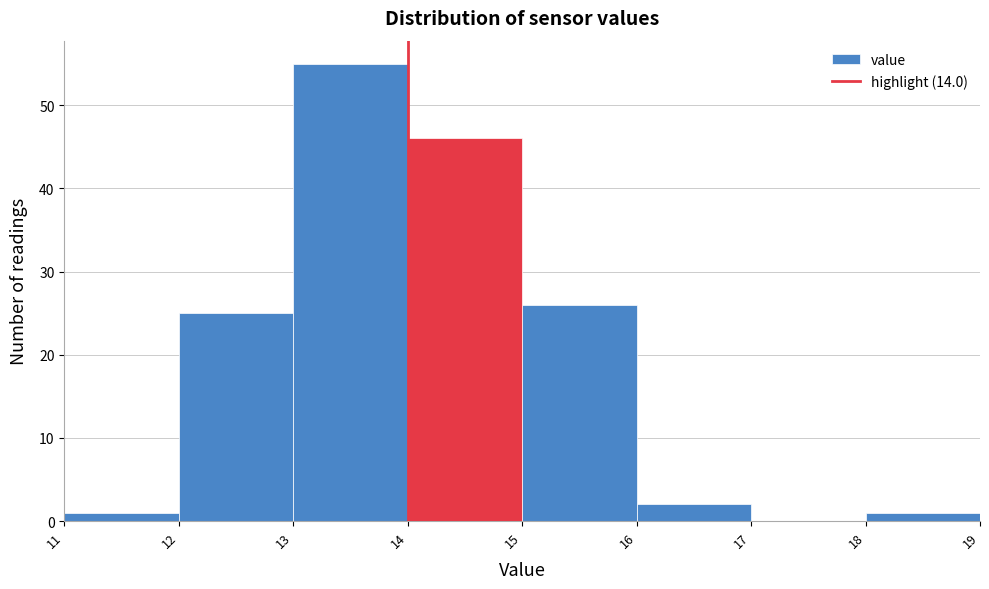

Which range on the x-axis has the tallest bar?

13 to 14